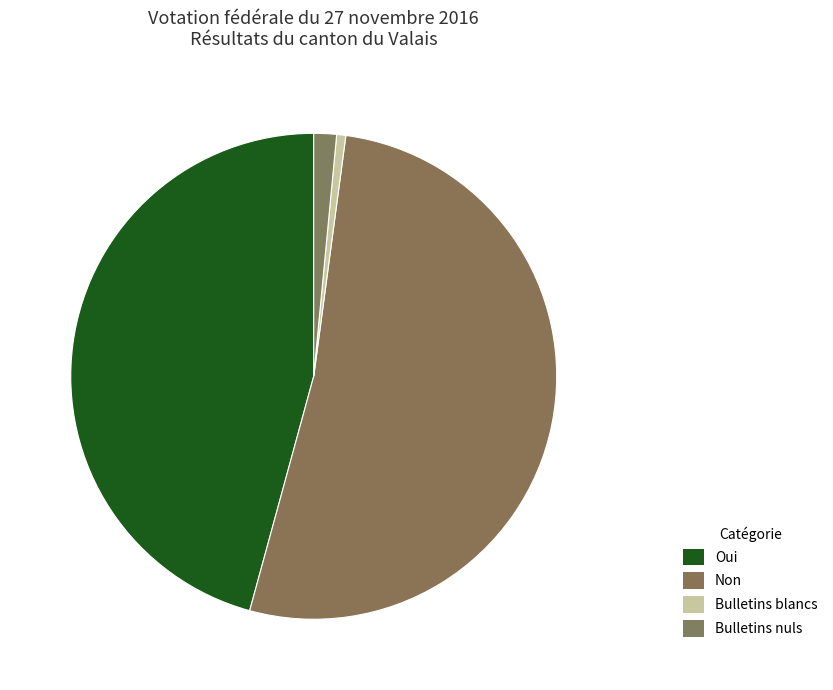

How many segments does this pie chart have?

4